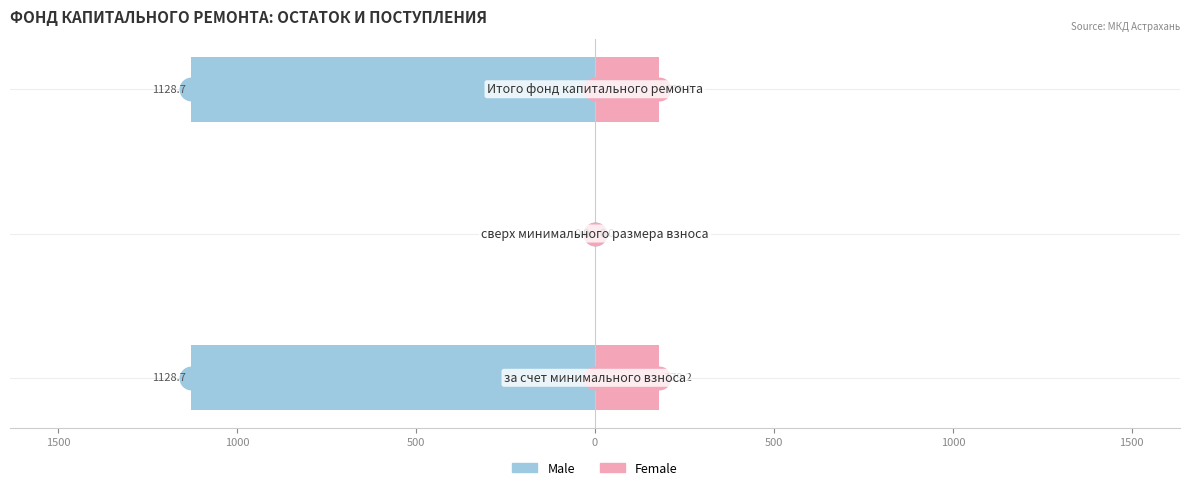

Reading left to right, transcribe all the data shown in this chart.

Male: 2000=-1128.7	1500=0.0	1000=-1128.7
Female: 2000=179.2	1500=0.0	1000=179.2